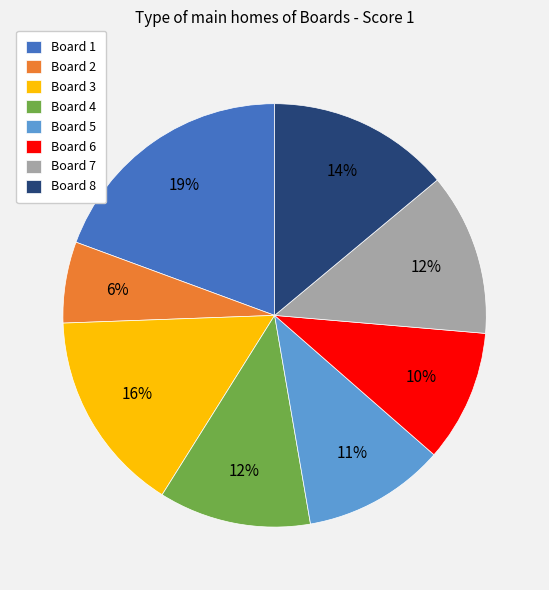

To the nearest percent, what percentage of the pie is Board 1?

19%